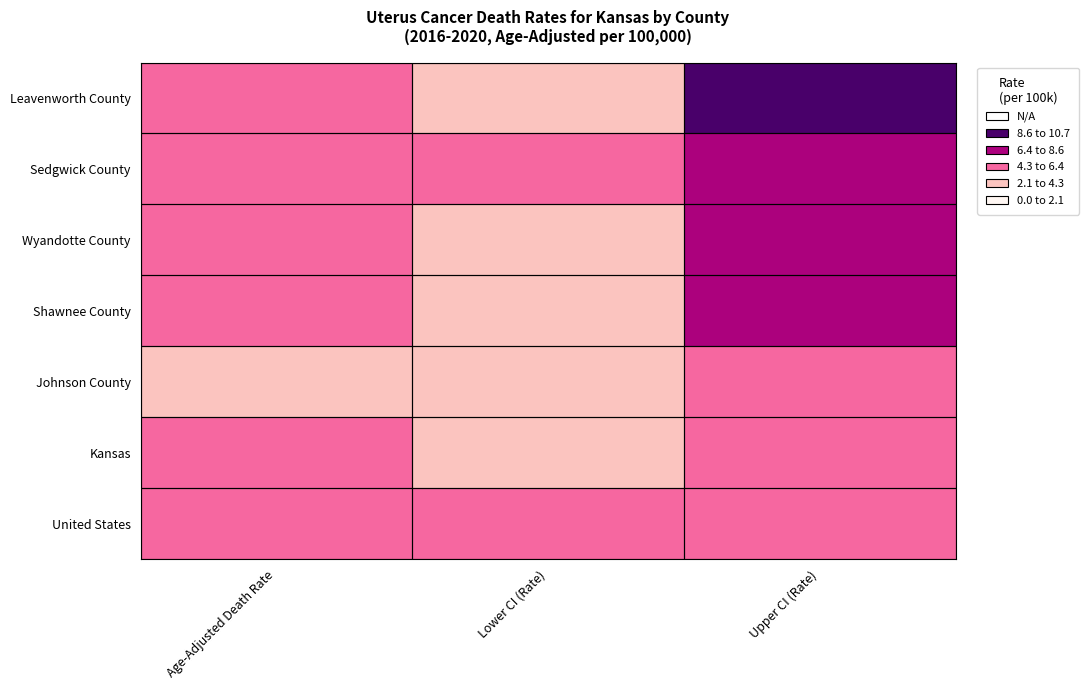

Which series has the largest total across all categories?

Leavenworth County